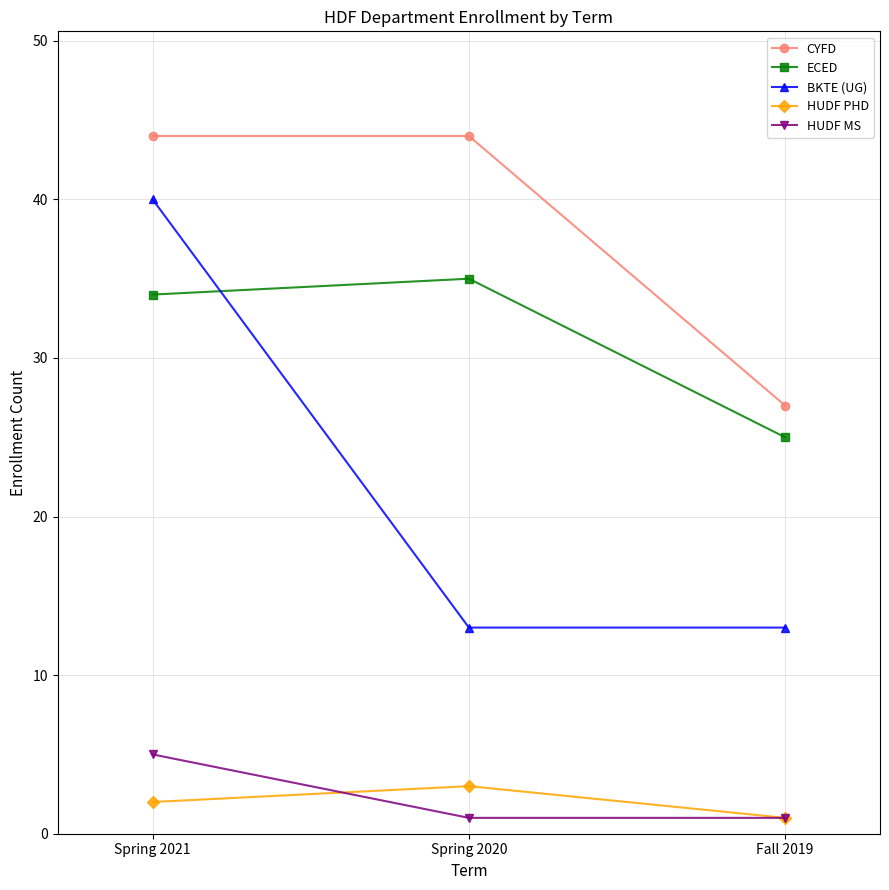

Reading left to right, list all the values displayed in this chart.

CYFD: 44	44	27
ECED: 34	35	25
BKTE (UG): 40	13	13
HUDF PHD: 2	3	1
HUDF MS: 5	1	1